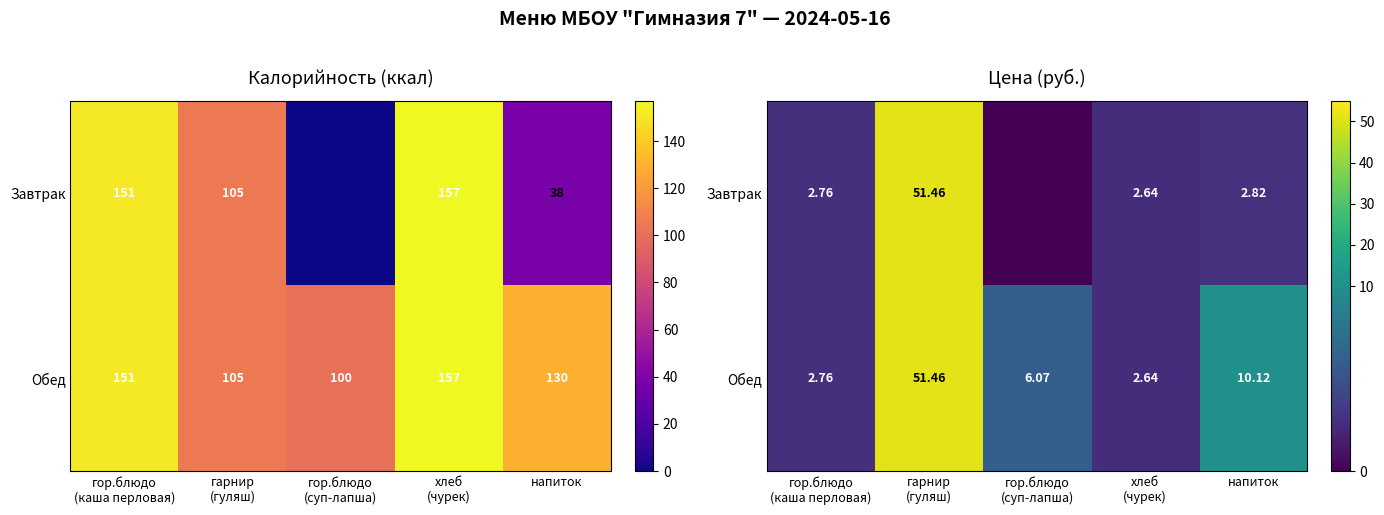

What is the sum of all Обед values?

73.0